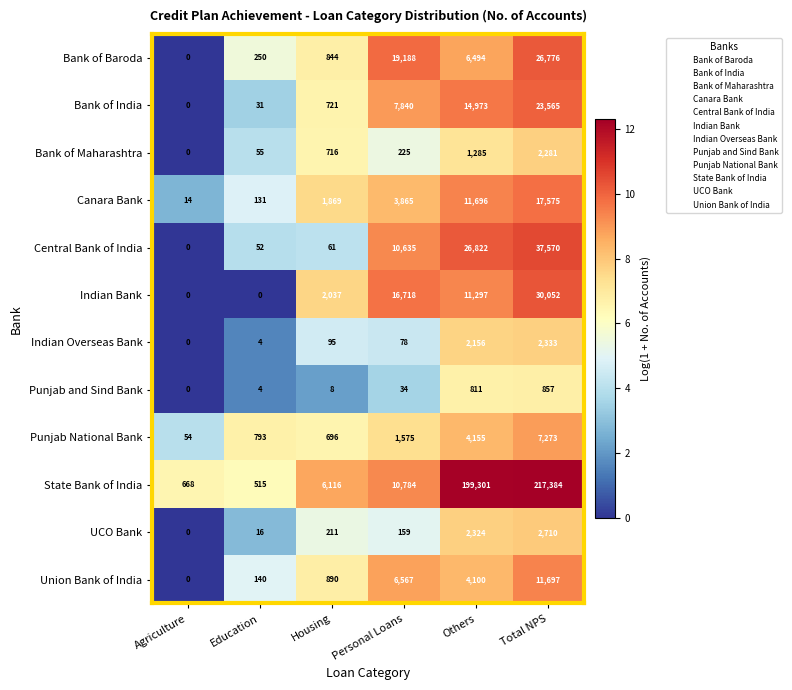

What is the total value across all series at Education?

1991